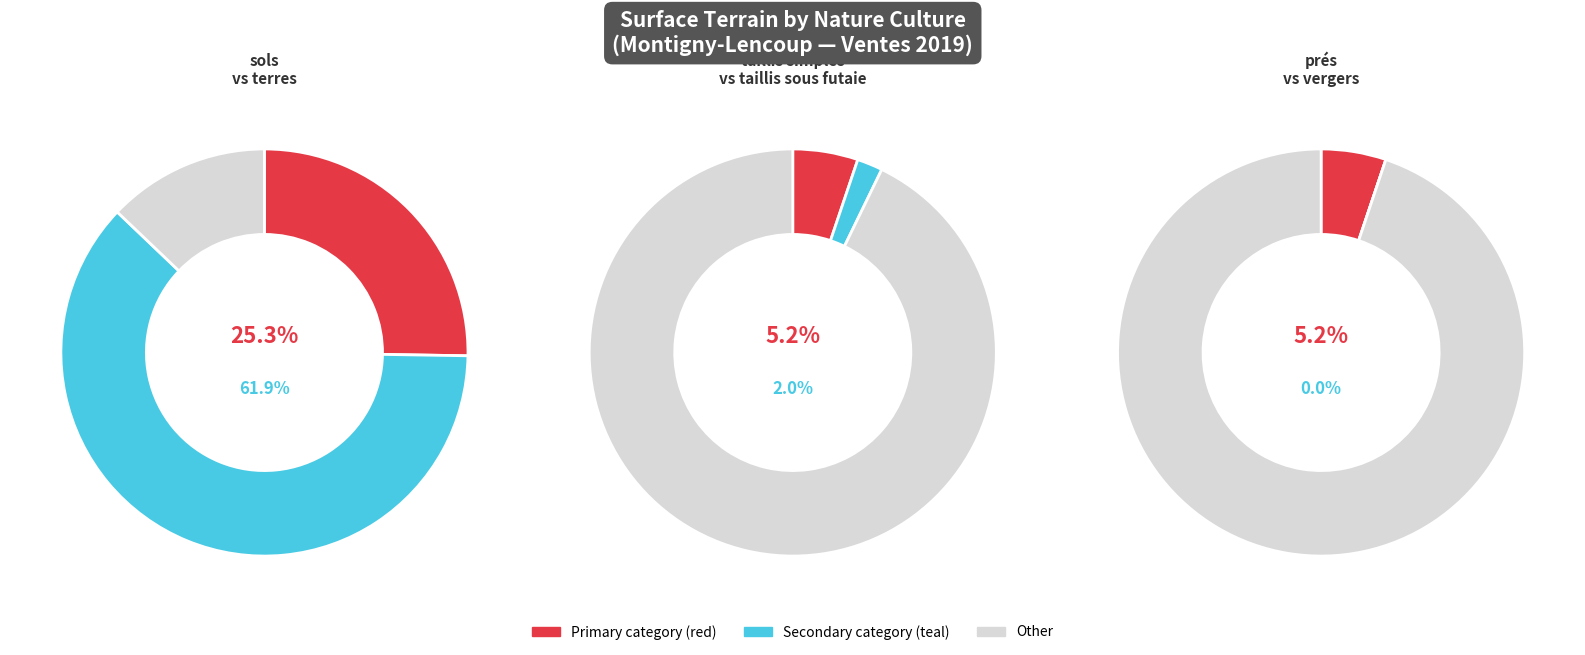

To the nearest percent, what portion does taillis sous futaie represent?

2%